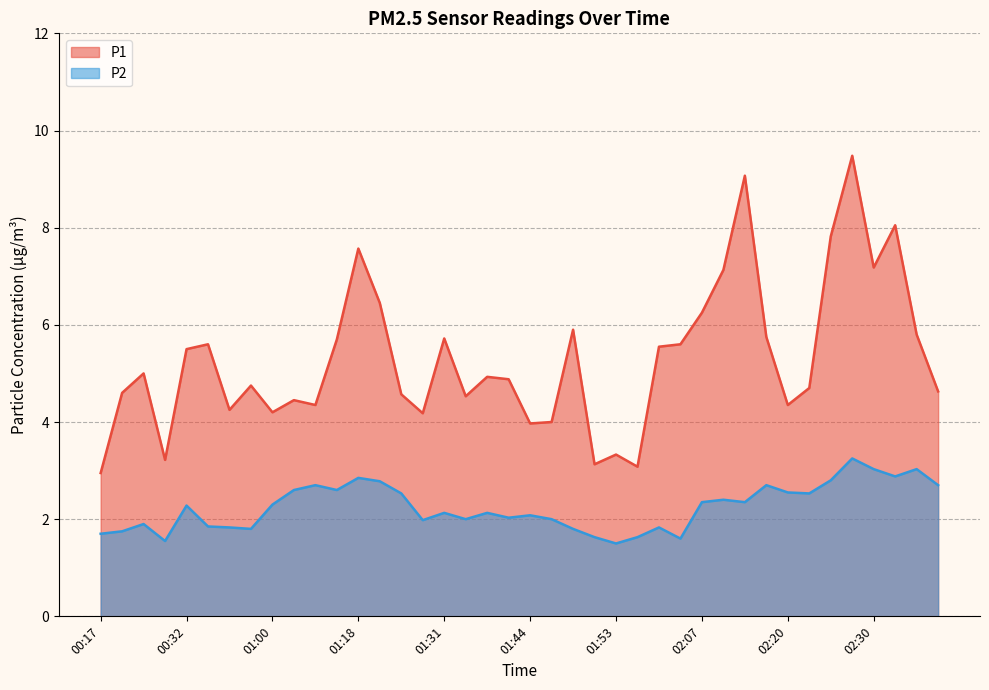

At which category is the sum across all series the highest?

02:28